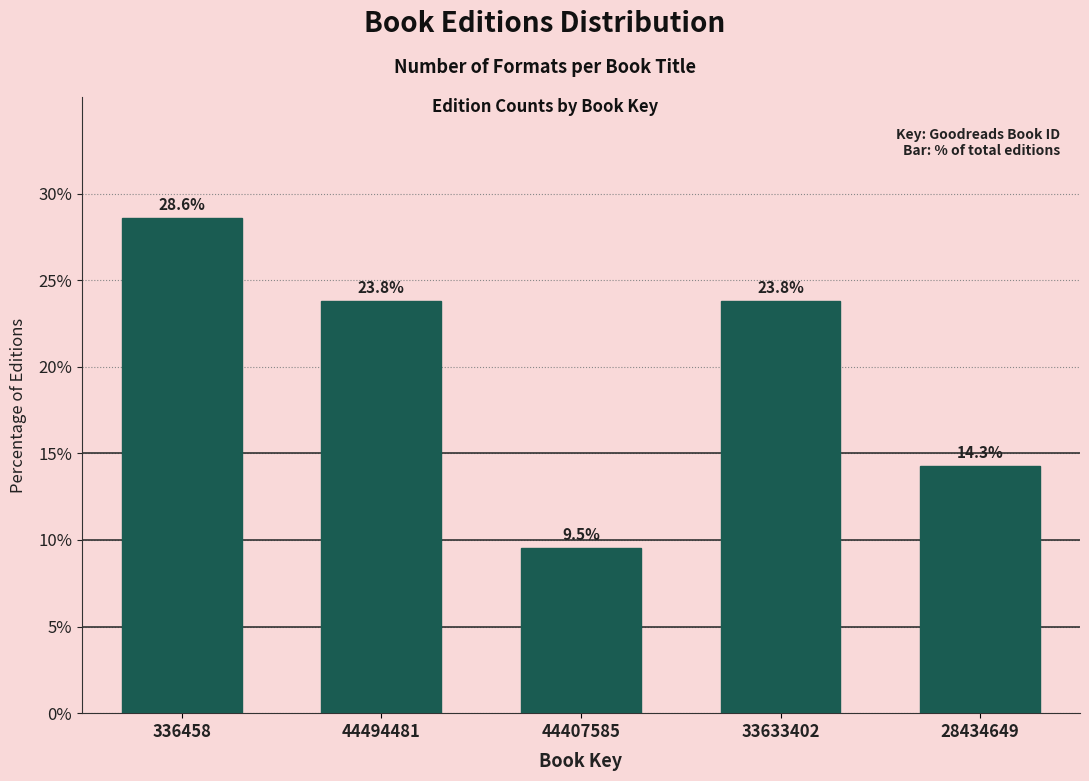

Reading left to right, list all the values displayed in this chart.

336458=28.6	44494481=23.8	44407585=9.5	33633402=23.8	28434649=14.3